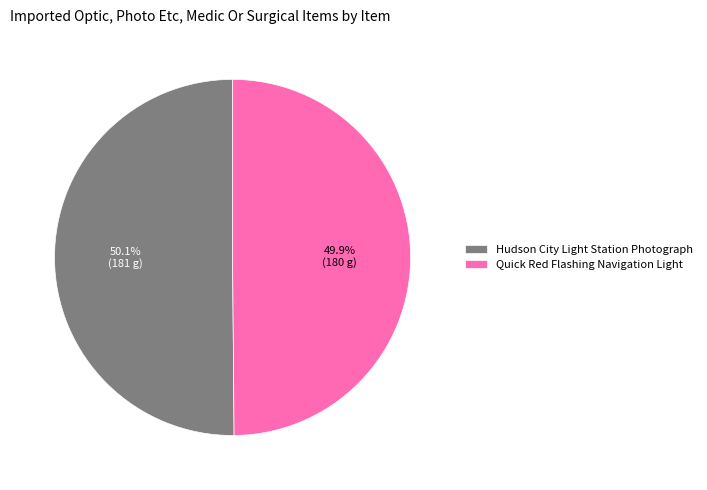

The Quick Red Flashing Navigation Light slice represents 43% of the pie. True or false?

False